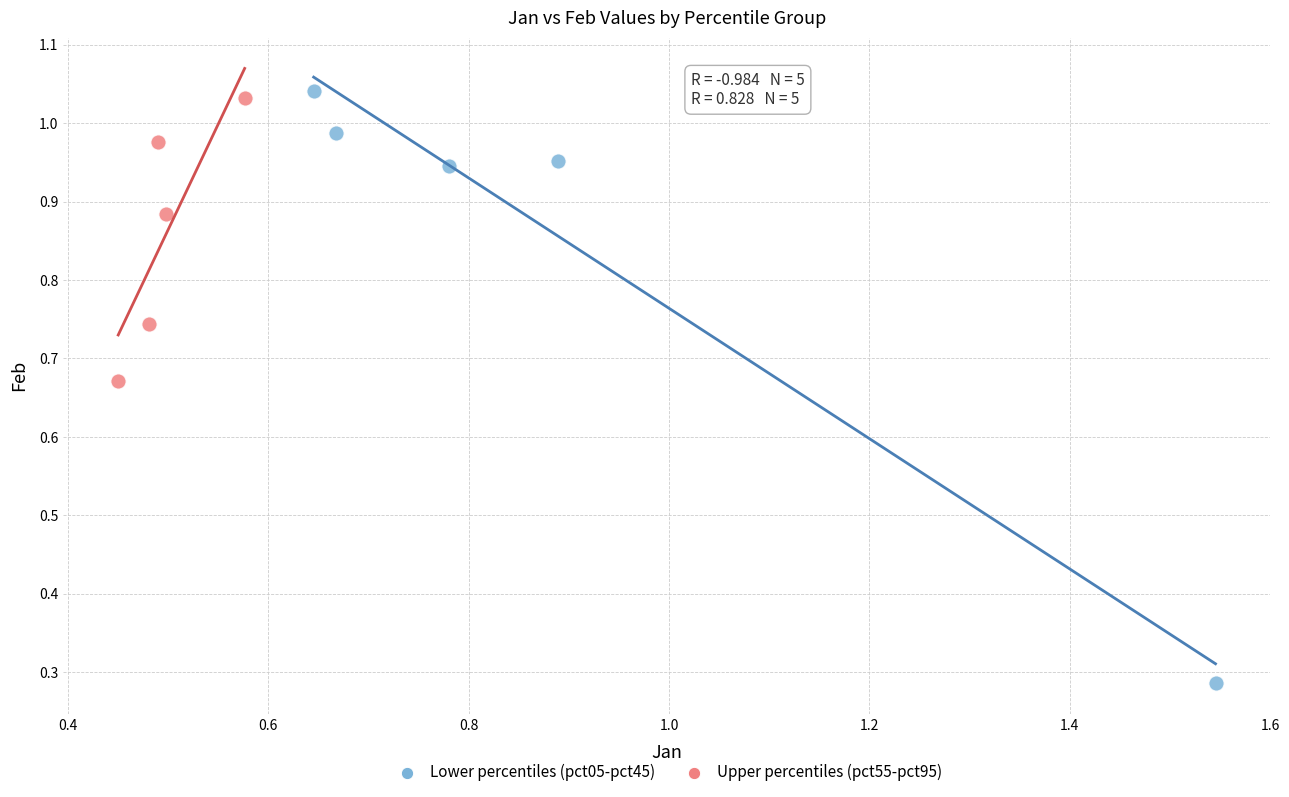

Which series contains the lowest Y value?

Lower percentiles (pct05-pct45)